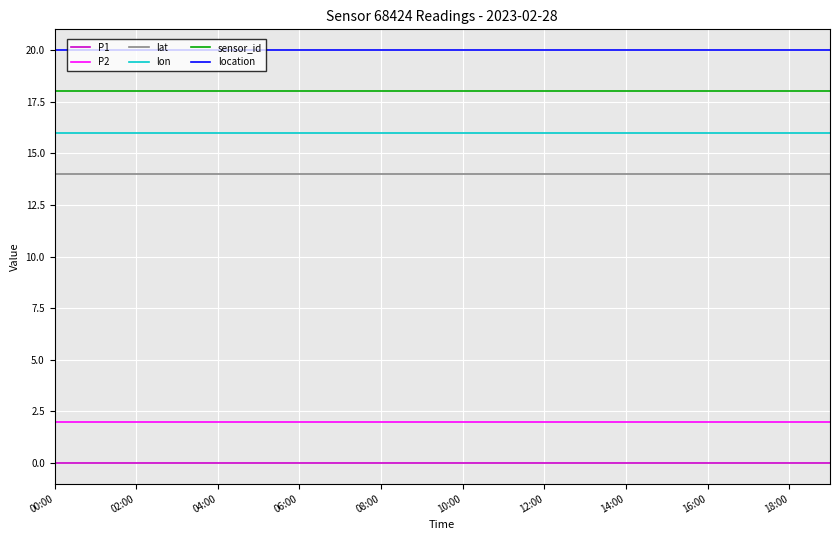

List the series in order of their peak value, highest first.

location, sensor_id, lon, lat, P2, P1